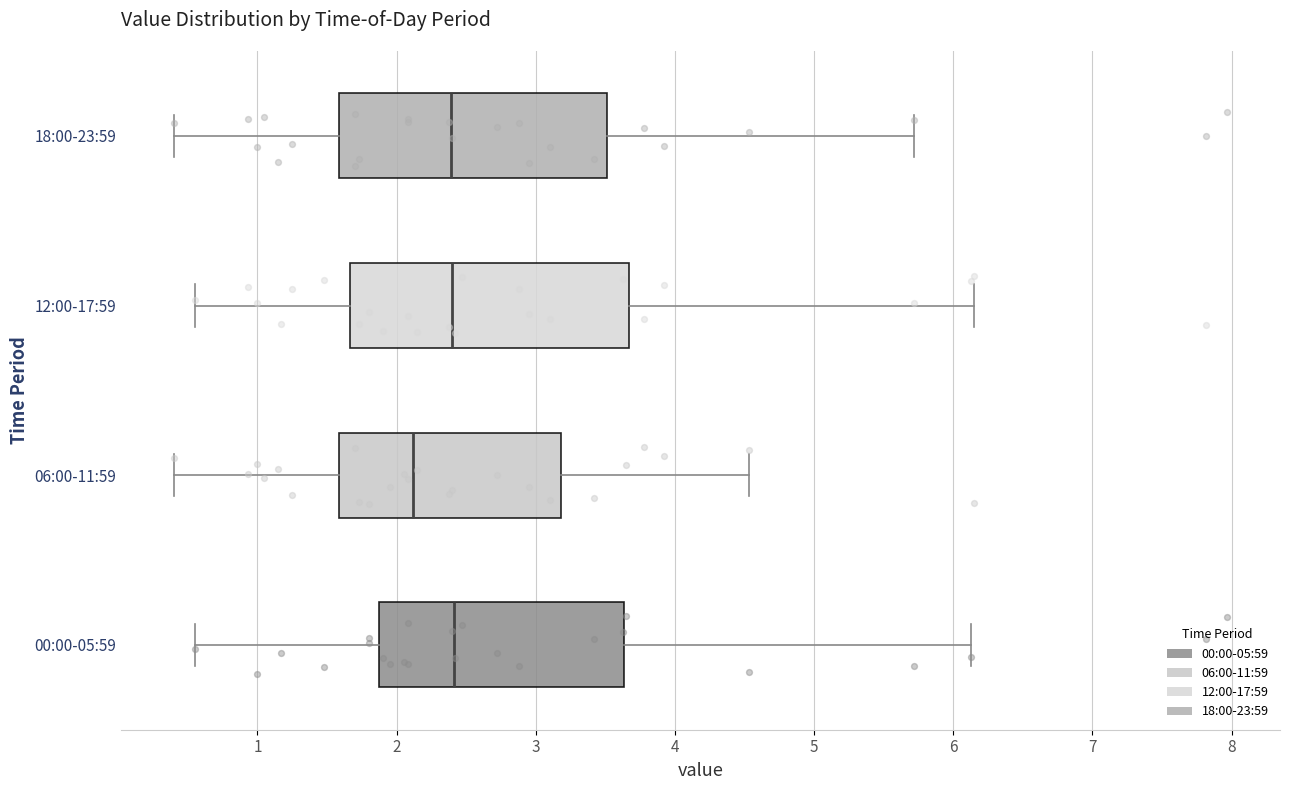

Reading bottom to top, transcribe this box plot: for each box, give where its median line is, the range the box spans, and where its two whiskers end, as read against the x-axis. The values are not printed on the chart, so give them approximately, as read against the axis.

00:00-05:59: median 2.4, box 1.9 to 3.6, whiskers 0.6 to 6.1
06:00-11:59: median 2.1, box 1.6 to 3.2, whiskers 0.4 to 4.5
12:00-17:59: median 2.4, box 1.7 to 3.7, whiskers 0.6 to 6.2
18:00-23:59: median 2.4, box 1.6 to 3.5, whiskers 0.4 to 5.7